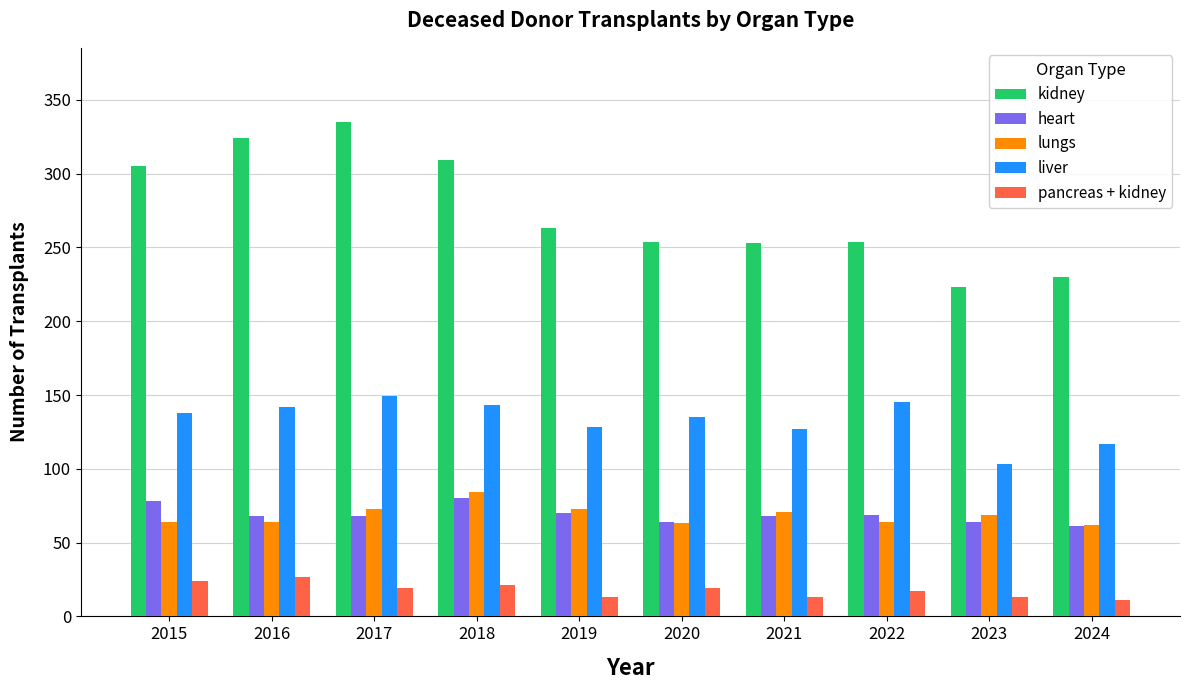

How many data points in kidney are less than 263?

5